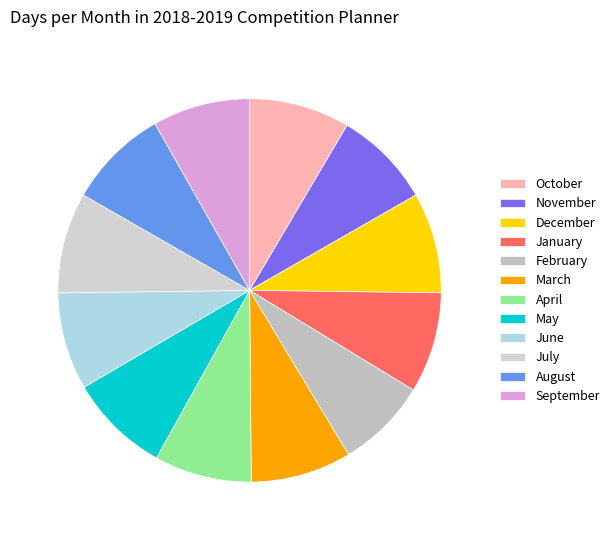

What is the change in value from November to December?

+1